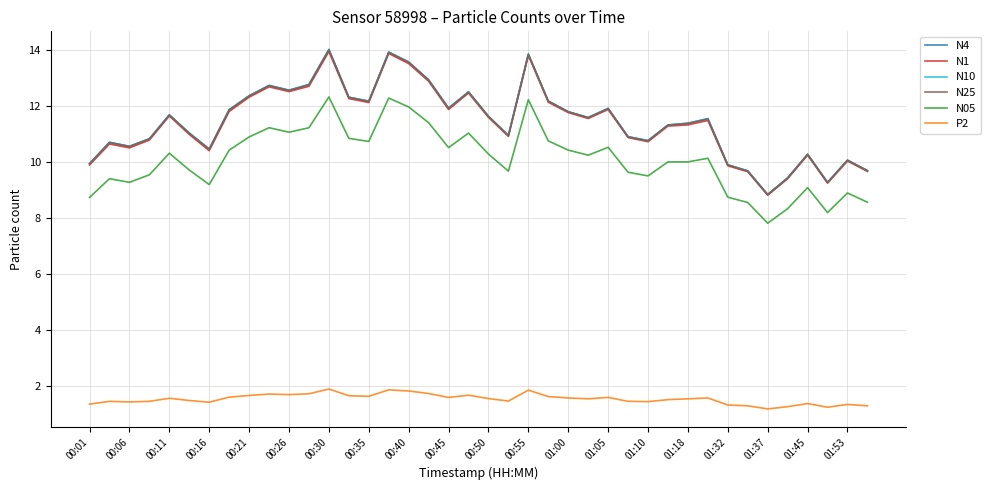

At how many categories does at least one series exceed 5?

40